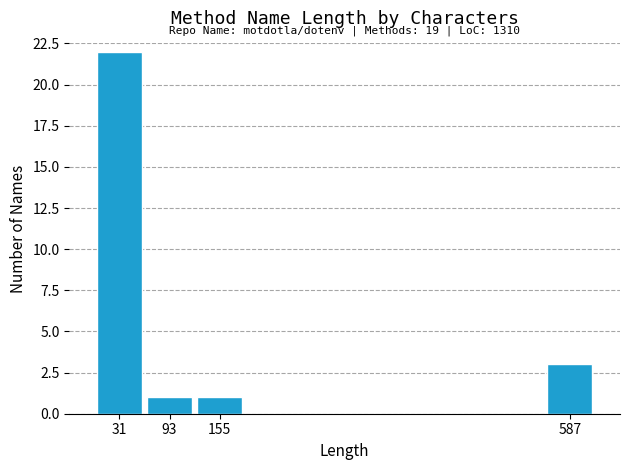

Over which range of the x-axis is the bar tallest?

0 to 60